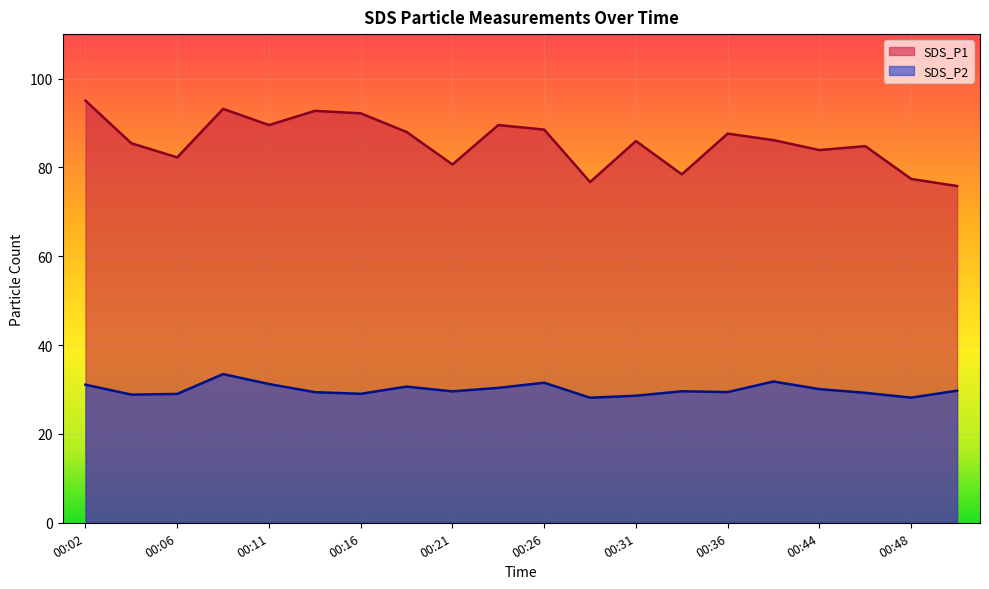

How many lines are shown in the chart?

2